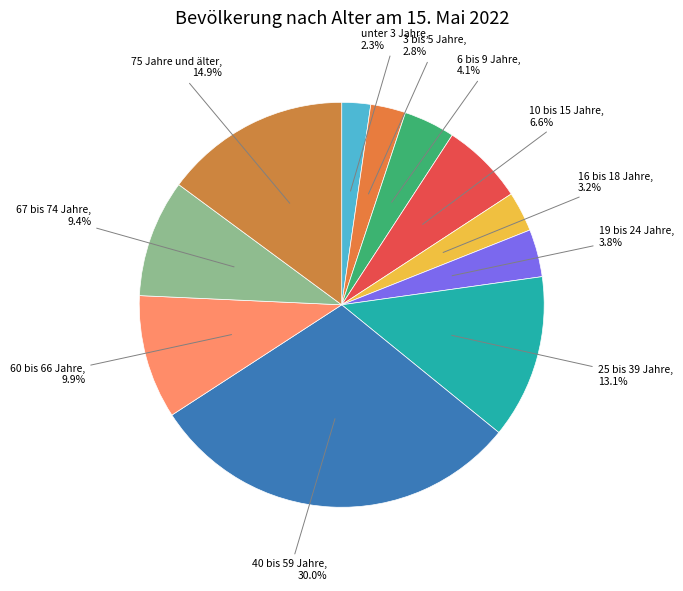

Count the number of slices in the pie.

11